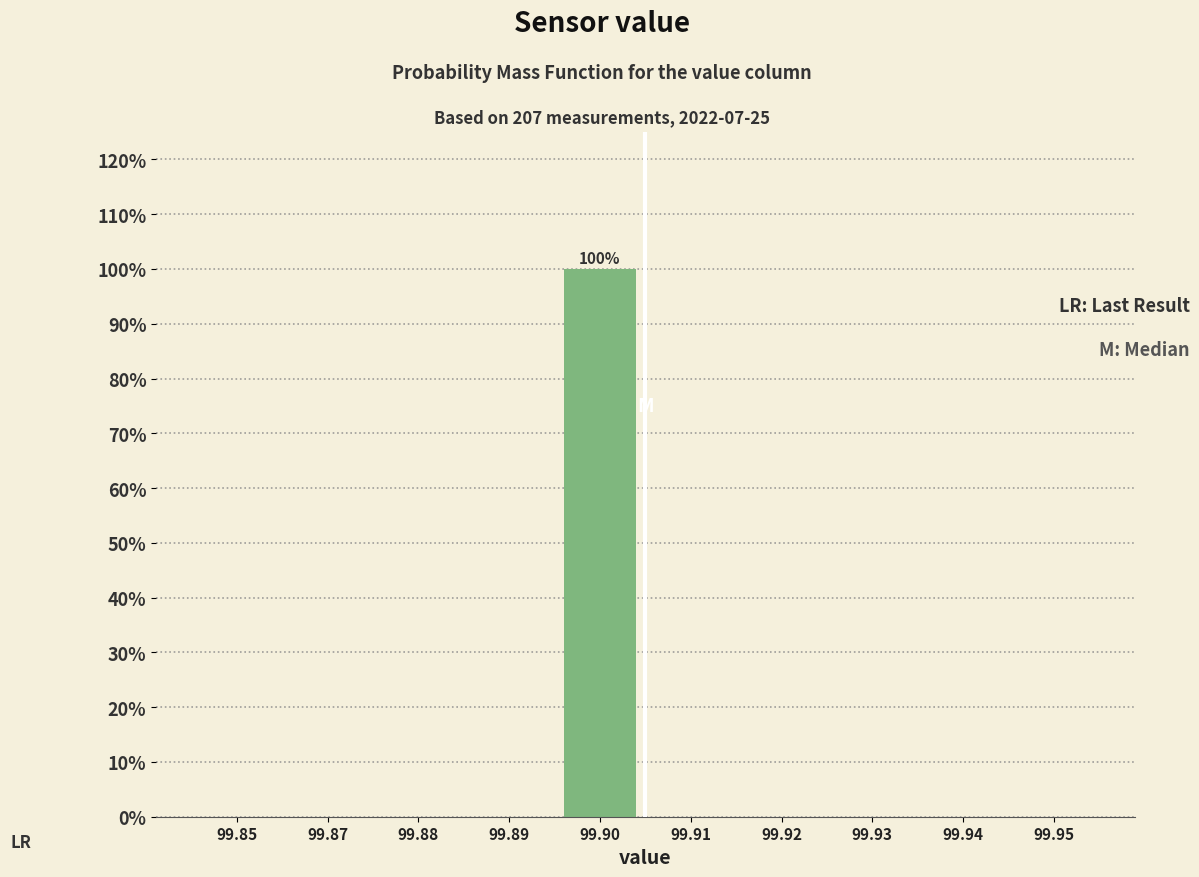

Reading left to right, what are all the values shown in this chart?

99.85=0	99.87=0	99.88=0	99.89=0	99.90=100	99.91=0	99.92=0	99.93=0	99.94=0	99.95=0